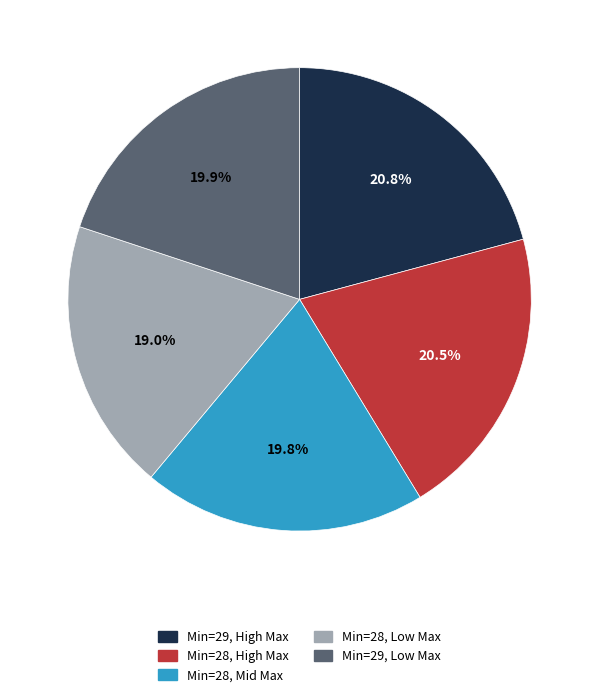

Does any single category account for the majority?

No